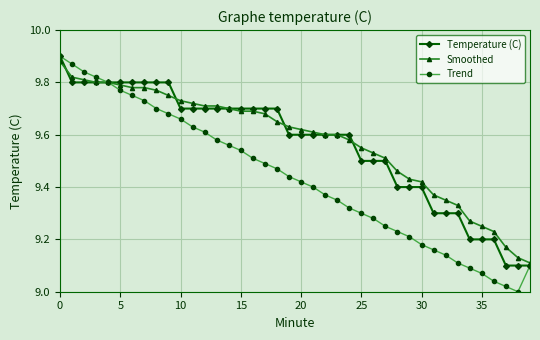

Does the chart display data point markers on the line(s)?

Yes